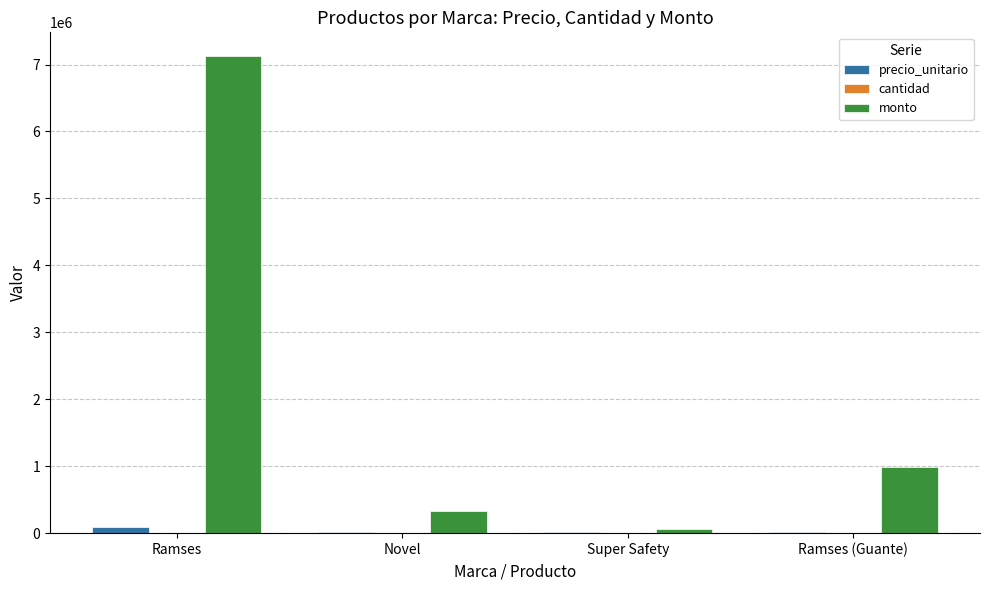

Are the bars horizontal?

No